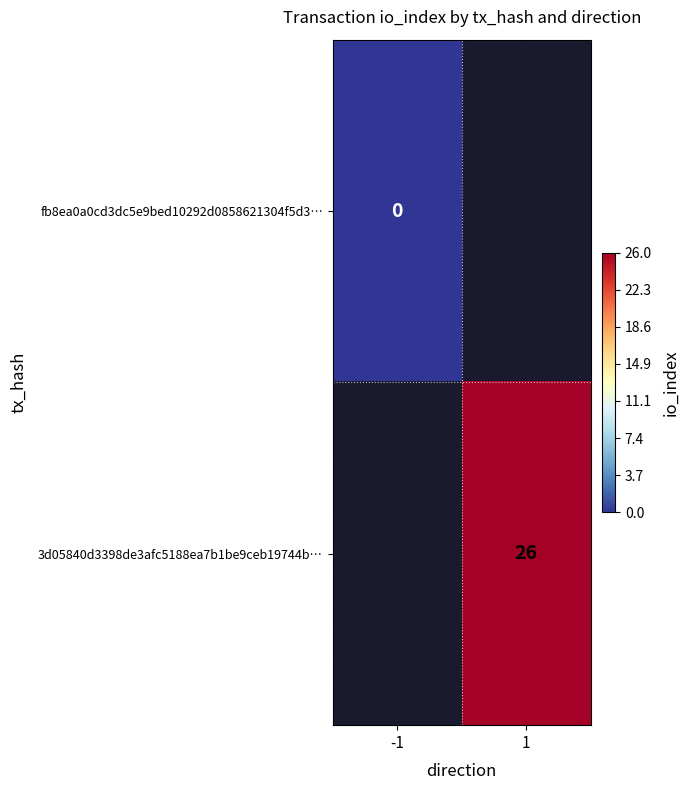

Is it true that 3d05840d3398de3afc5188ea7b1be9ceb19744b… equals 42 at 1?

False